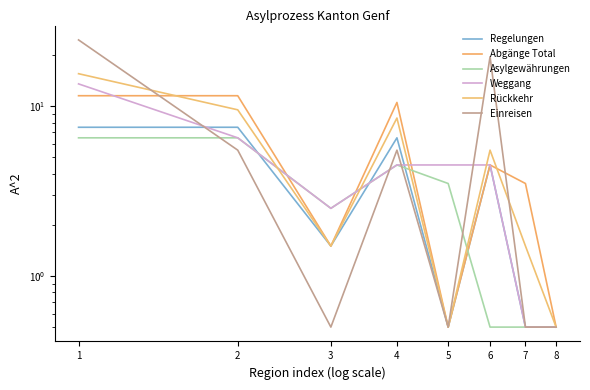

Reading right to left, what are all the values shown in this chart?

Regelungen: 0.5	0.5	4.5	0.5	6.5	1.5	7.5	7.5
Abgänge Total: 0.5	3.5	4.5	0.5	10.5	1.5	11.5	11.5
Asylgewährungen: 0.5	0.5	0.5	3.5	4.5	2.5	6.5	6.5
Weggang: 0.5	0.5	4.5	4.5	4.5	2.5	6.5	13.5
Rückkehr: 0.5	1.5	5.5	0.5	8.5	1.5	9.5	15.5
Einreisen: 0.5	0.5	19.5	0.5	5.5	0.5	5.5	24.5